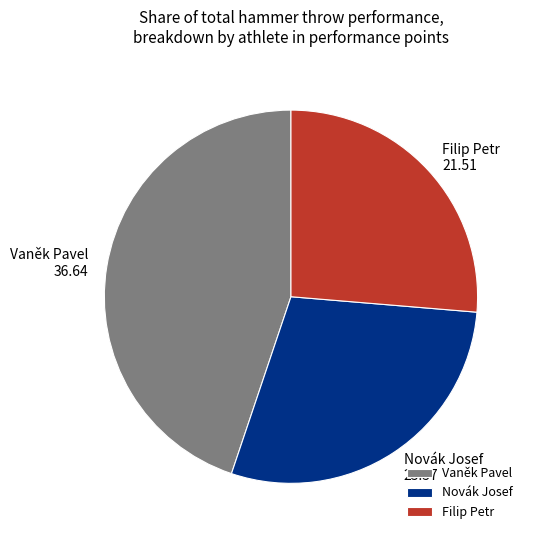

What is the ratio of the value at Novák Josef to the value at Vaněk Pavel?

0.6